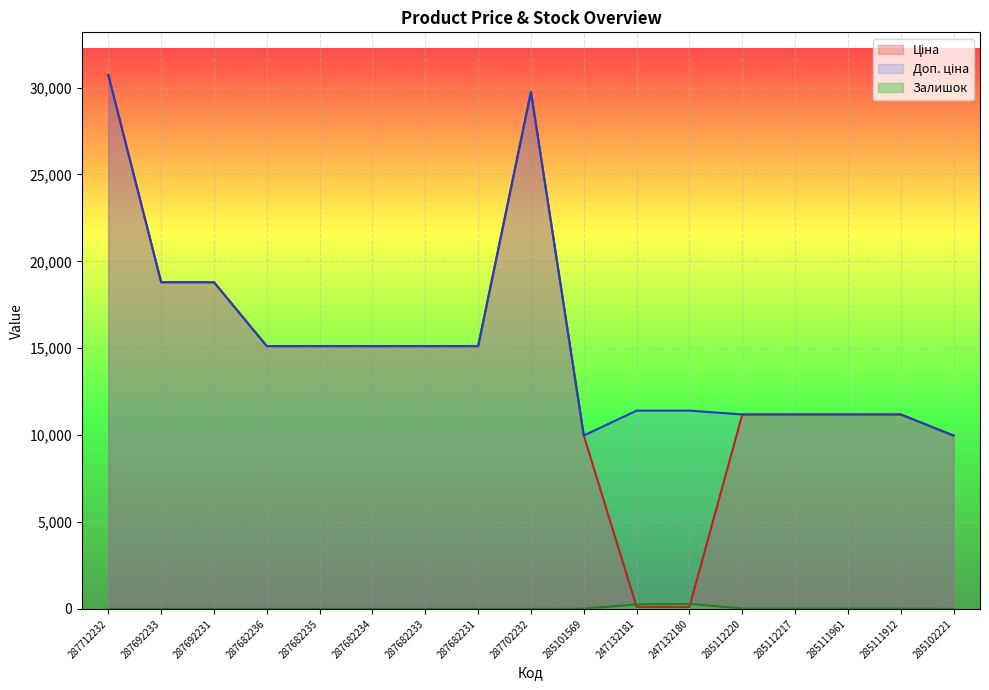

List the series in order of their peak value, lowest first.

Залишок, Ціна, Доп. ціна